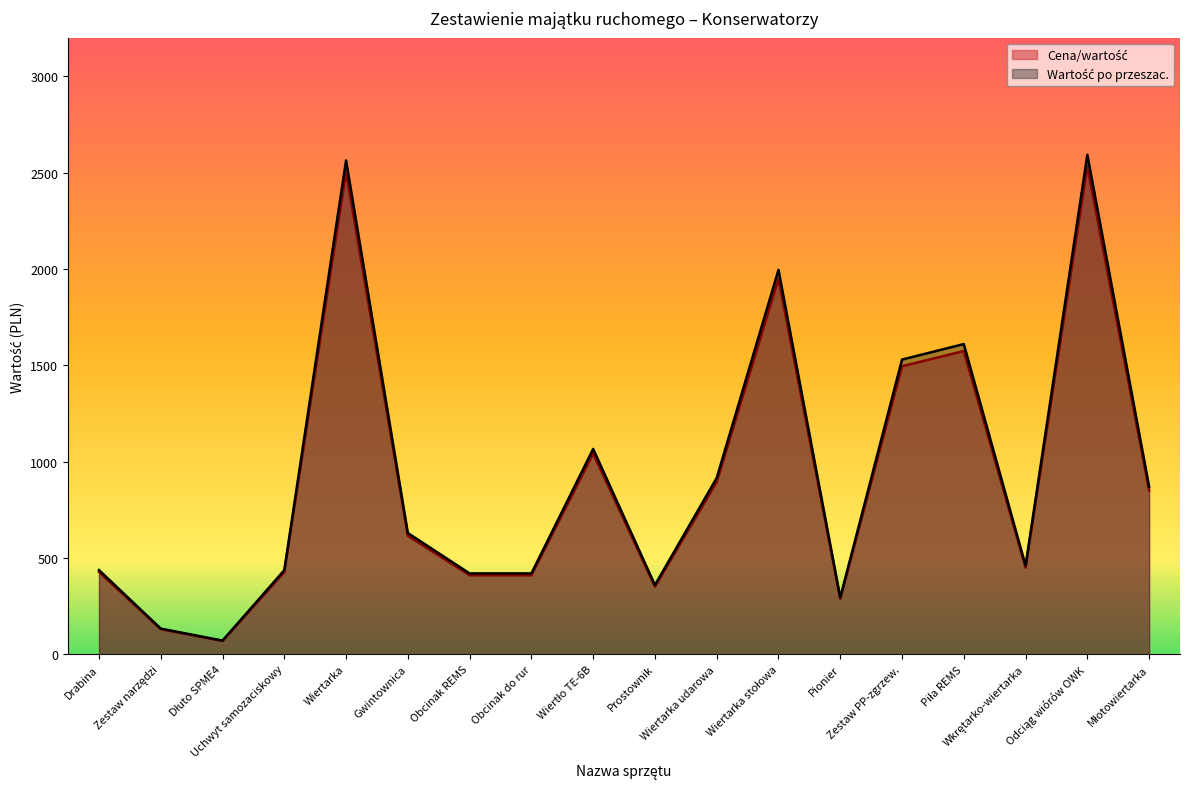

In Cena/wartość, how many points are higher than both neighbors (excluding endpoints)?

5